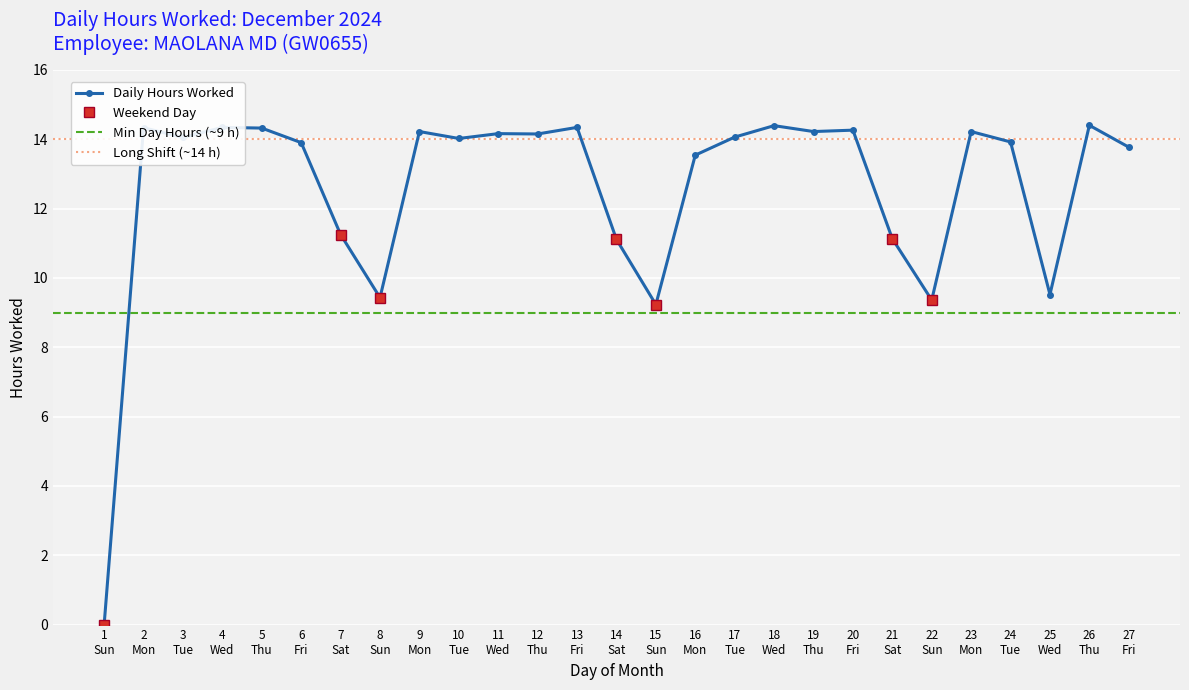

True or false: Daily Hours Worked has more than 1 points higher than both neighbors.

True